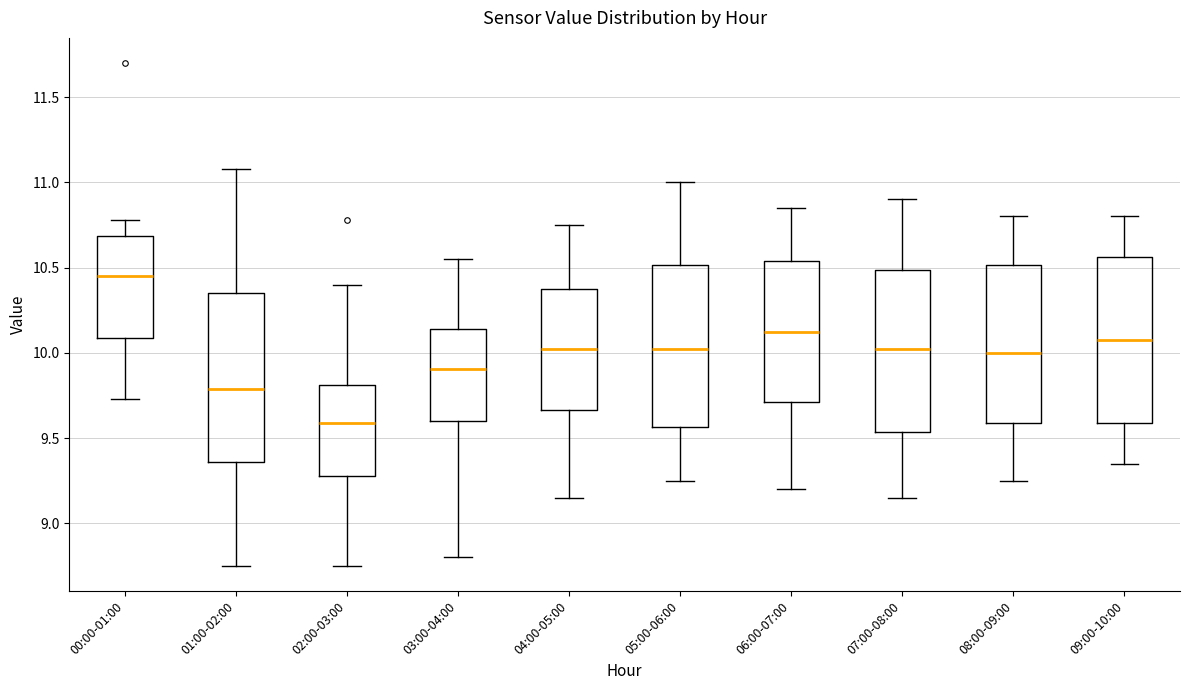

Which box's median line is the lowest?

02:00-03:00